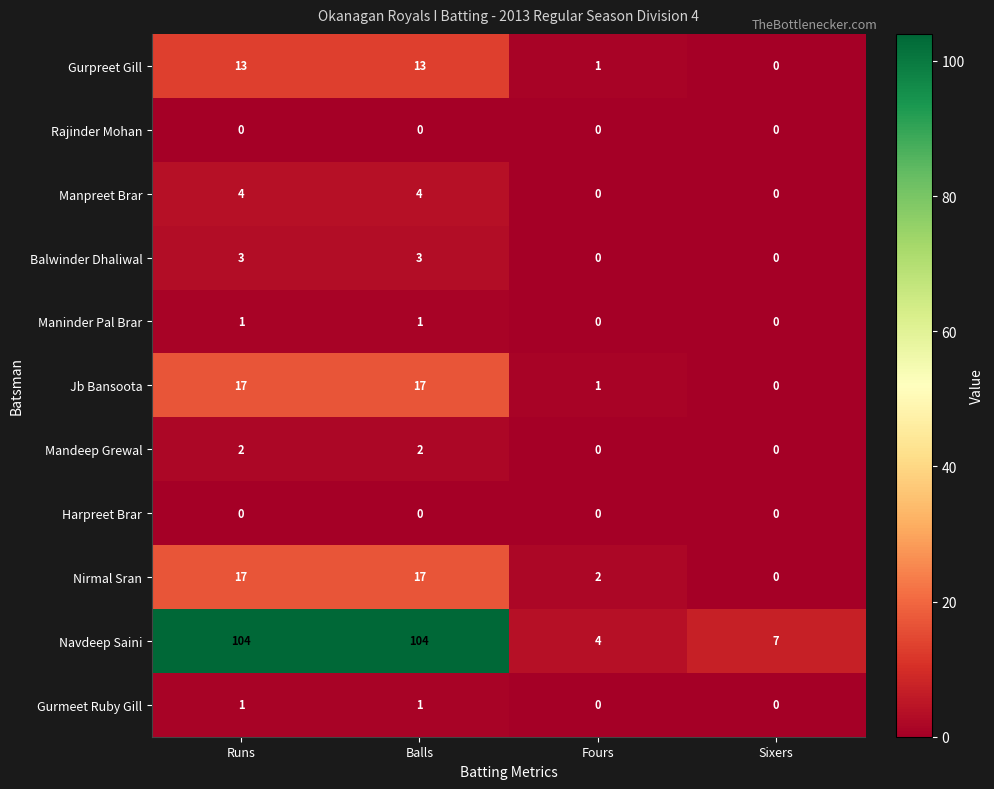

What is the sum of the Balwinder Dhaliwal values at Sixers and Balls?

3